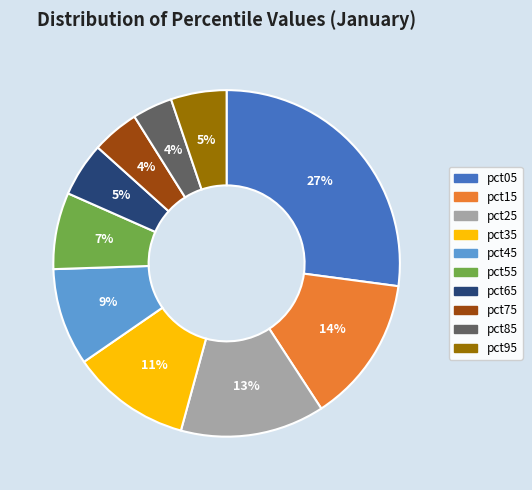

What percentage is the pct15 slice, to the nearest percent?

14%